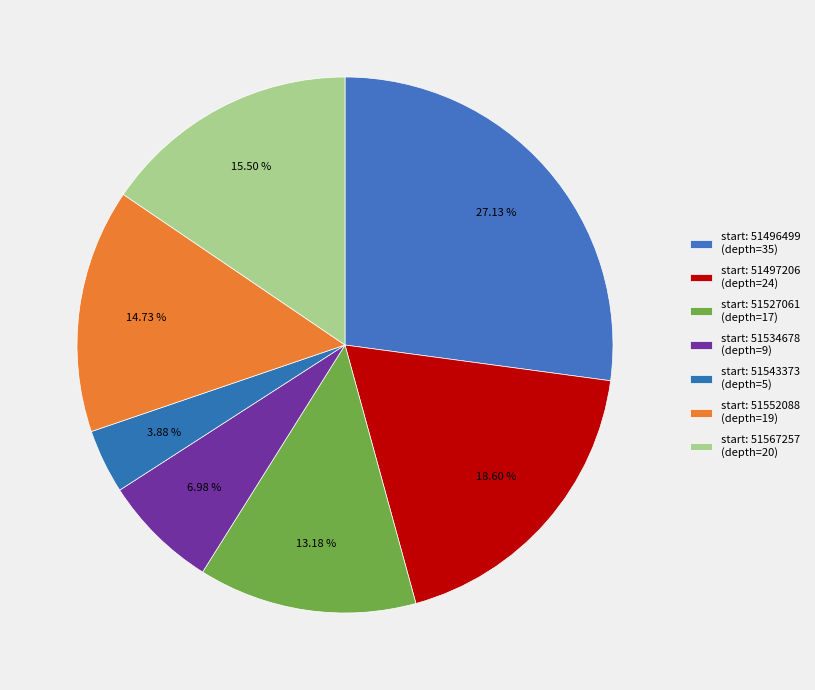

How many slices are in this pie chart?

7